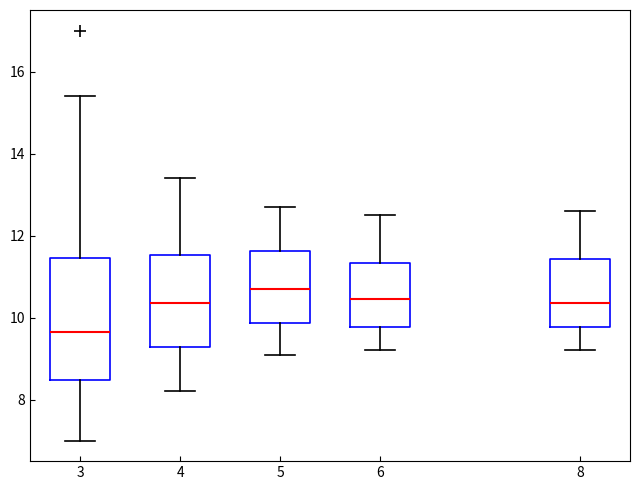

Reading left to right, transcribe this box plot: for each box, give where its median line is, the range the box spans, and where its two whiskers end, as read against the y-axis. The values are not printed on the chart, so give them approximately, as read against the axis.

3: median 9.6, box 8.4 to 11.4, whiskers 7.0 to 15.4
4: median 10.4, box 9.2 to 11.6, whiskers 8.2 to 13.4
5: median 10.8, box 9.8 to 11.6, whiskers 9.2 to 12.8
6: median 10.4, box 9.8 to 11.4, whiskers 9.2 to 12.6
8: median 10.4, box 9.8 to 11.4, whiskers 9.2 to 12.6